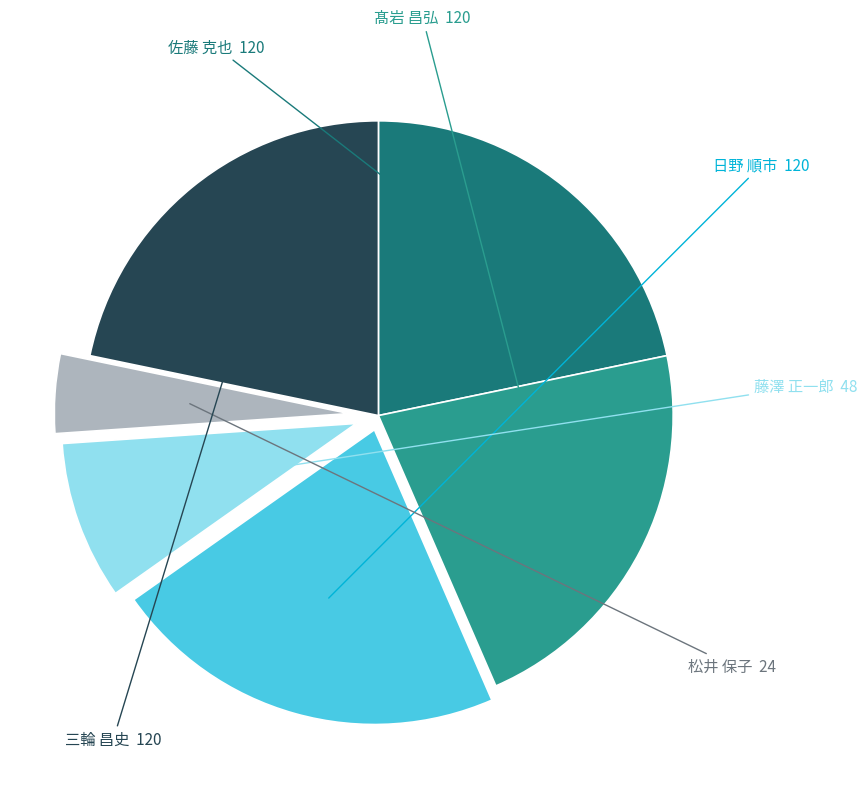

Count the number of slices in the pie.

6